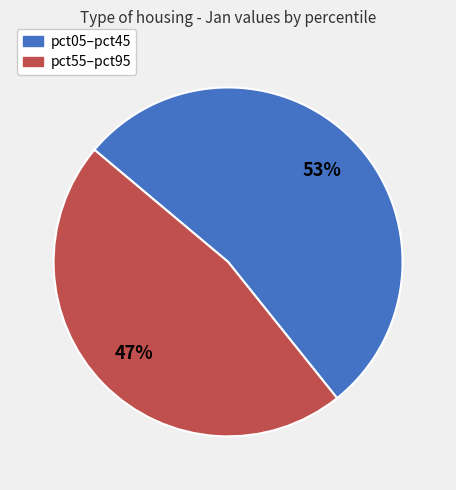

Rank the categories by value from highest to lowest.

pct05–pct45, pct55–pct95